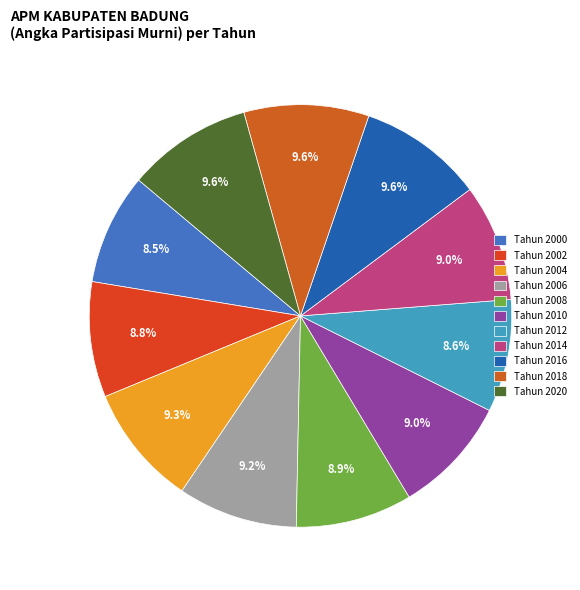

How many slices are in this pie chart?

11